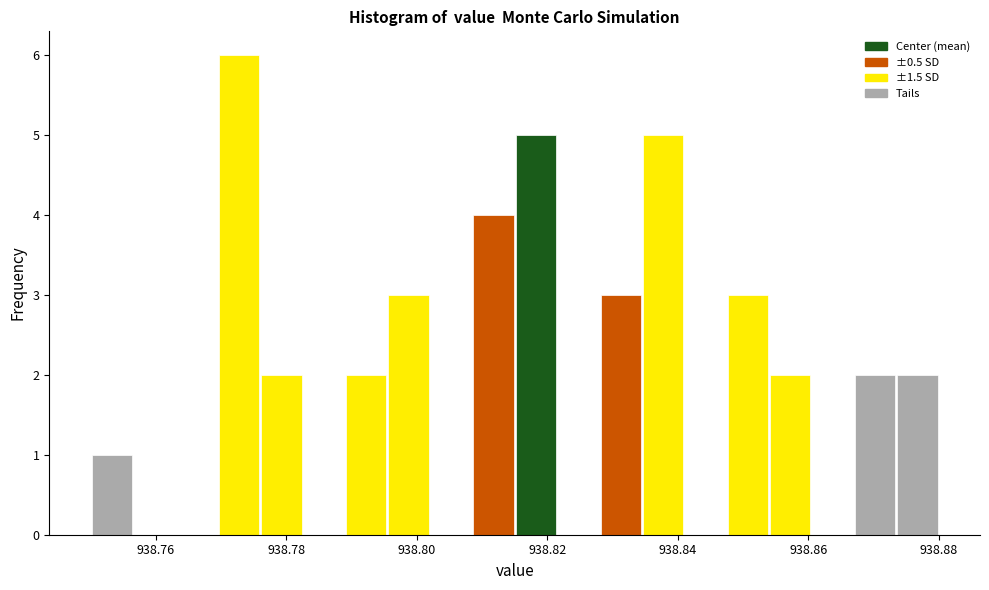

Read against the x-axis, roughly where is the centre of the tallest bar?

938.772